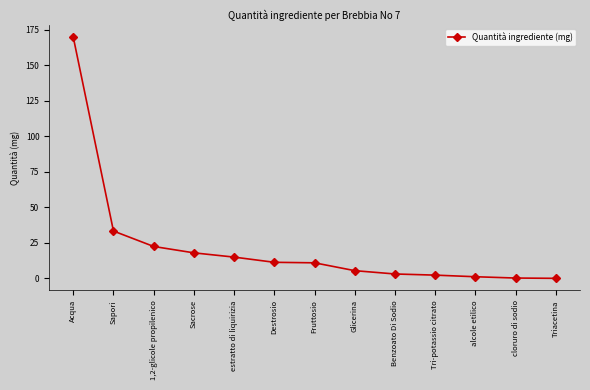

At which label does the data first exceed 11?

Acqua